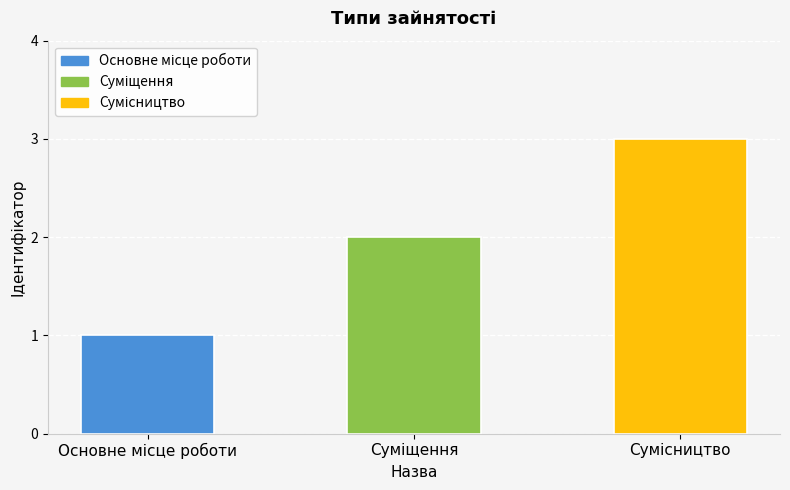

What is the maximum value shown in the chart?

3